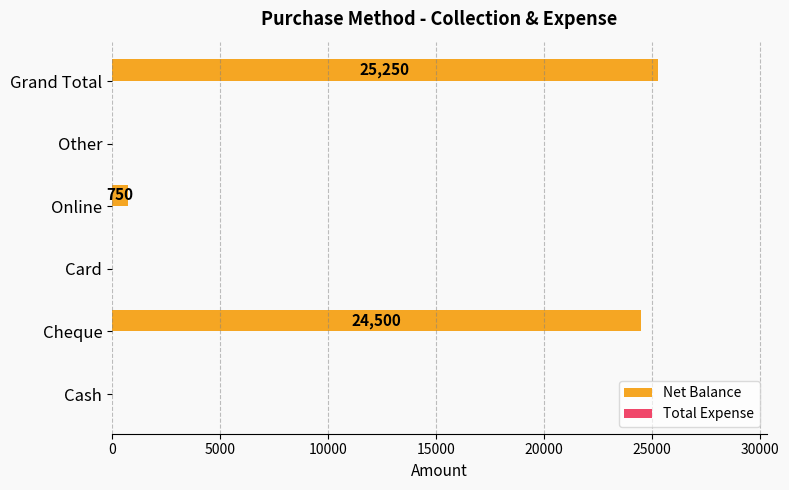

What is the greatest value displayed?

25250